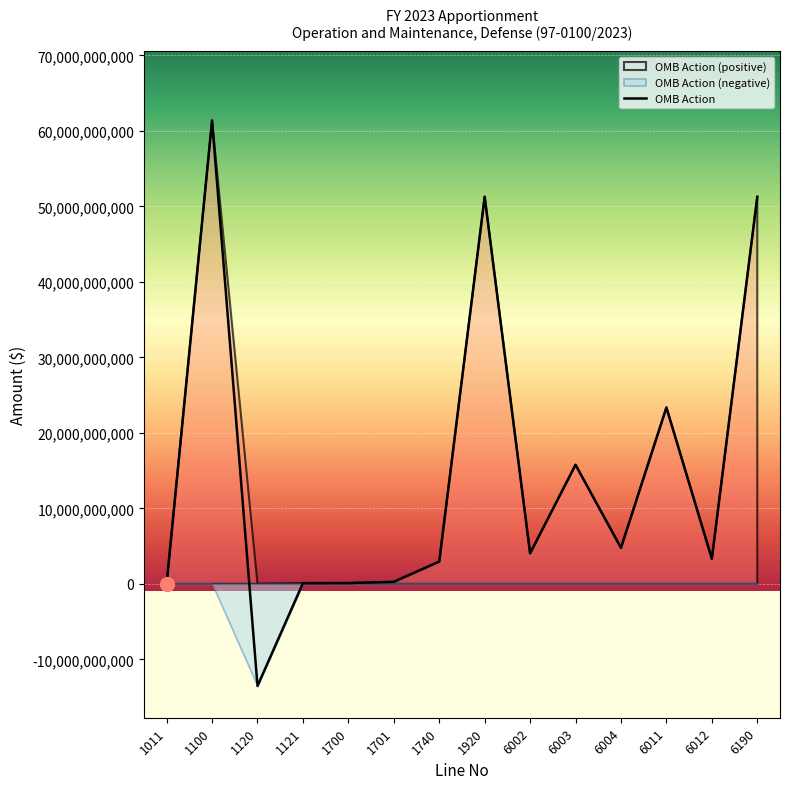

The chart shows a value of 27823298 at 1121. True or false?

False